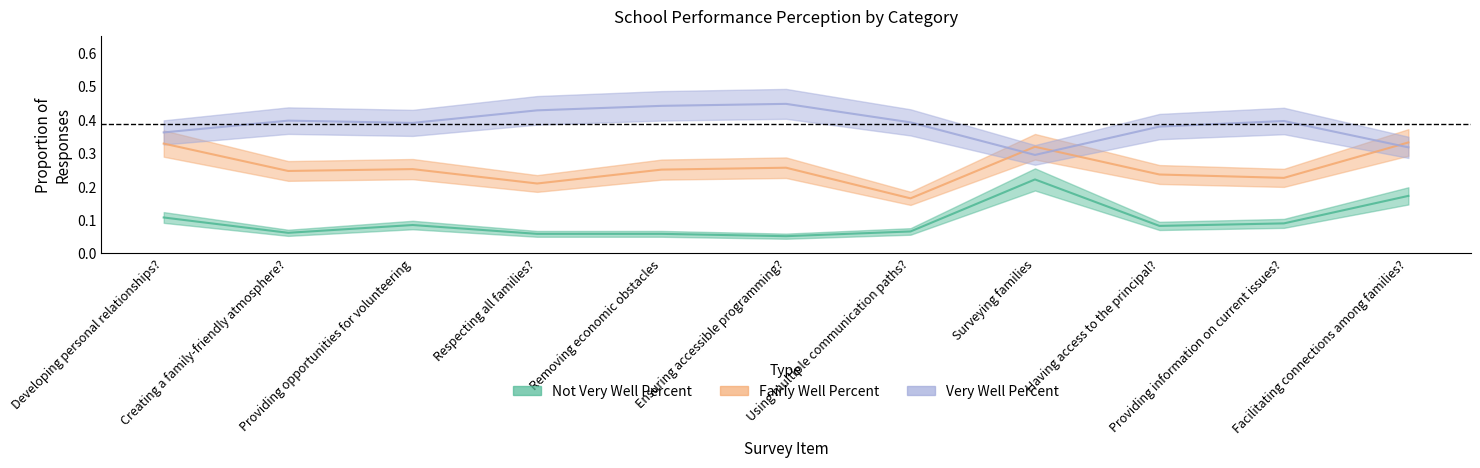

Where is the first local maximum for Very Well Percent?

Creating a family-friendly atmosphere?